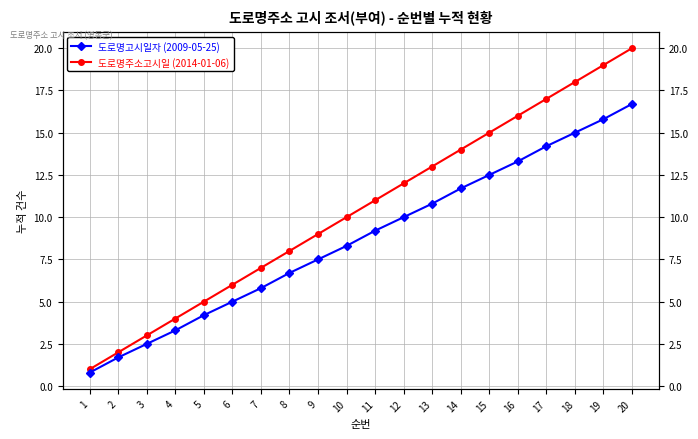

True or false: 도로명주소고시일 (2014-01-06) and 도로명고시일자 (2009-05-25) intersect in this chart.

False